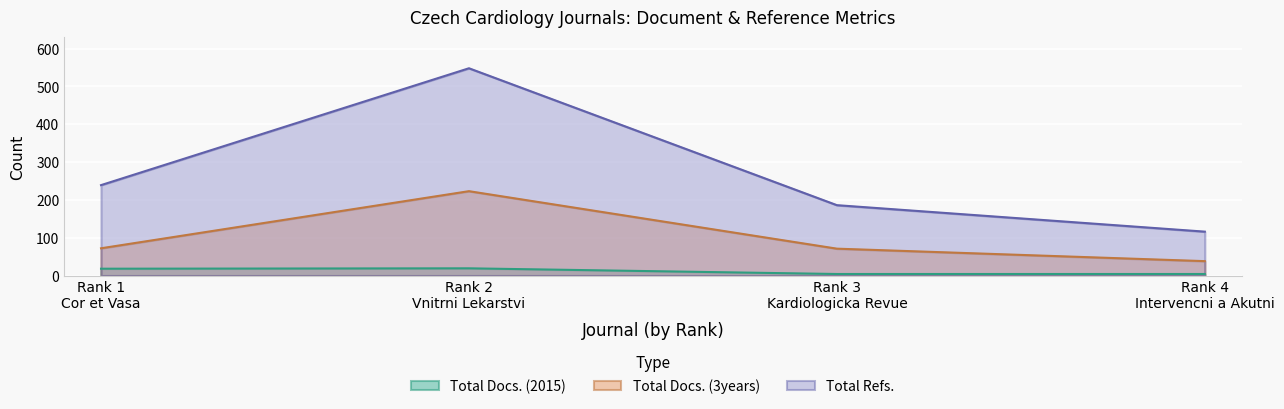

What is the total value across all series at Rank 3
Kardiologicka Revue?

261